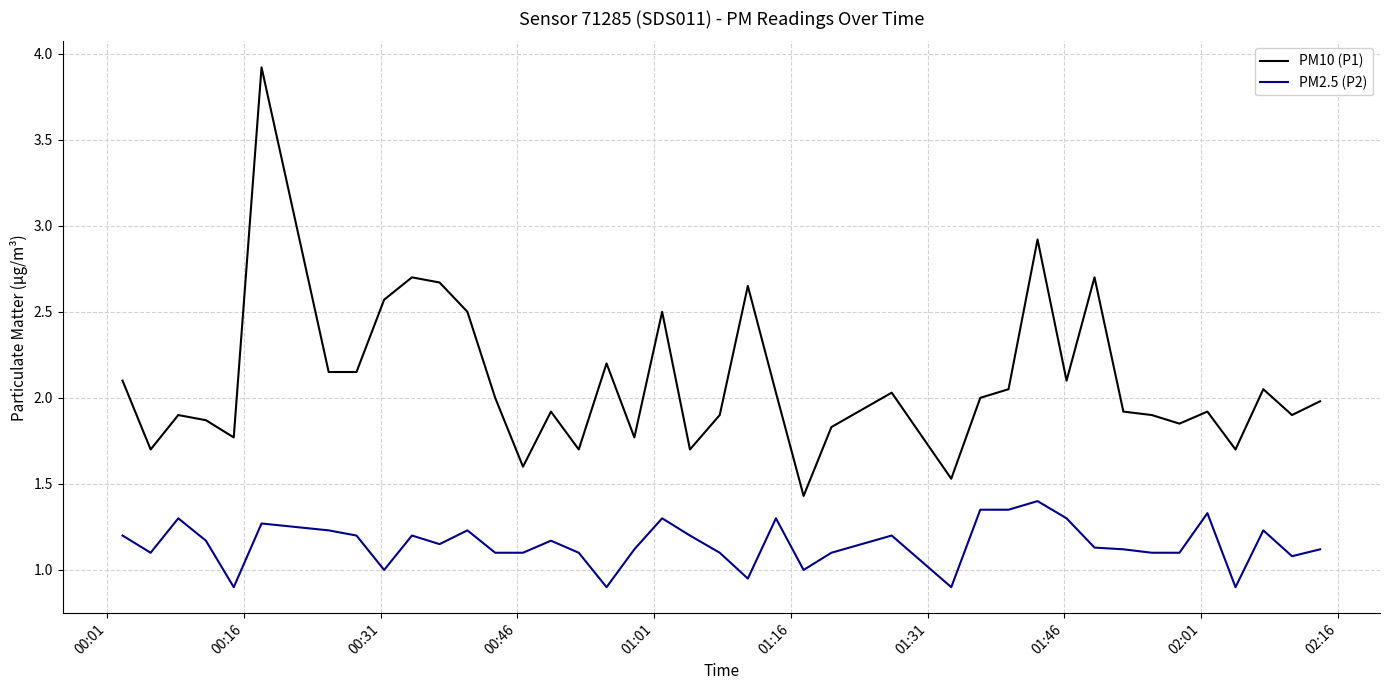

True or false: PM10 (P1) has more than 0 points higher than both neighbors.

True